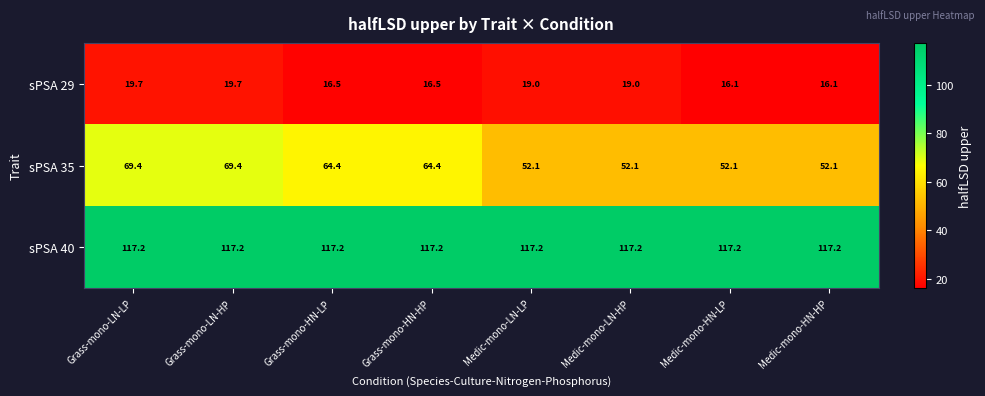

Between Grass-mono-HN-LP and Medic-mono-HN-LP, which series saw the biggest shift?

sPSA 35